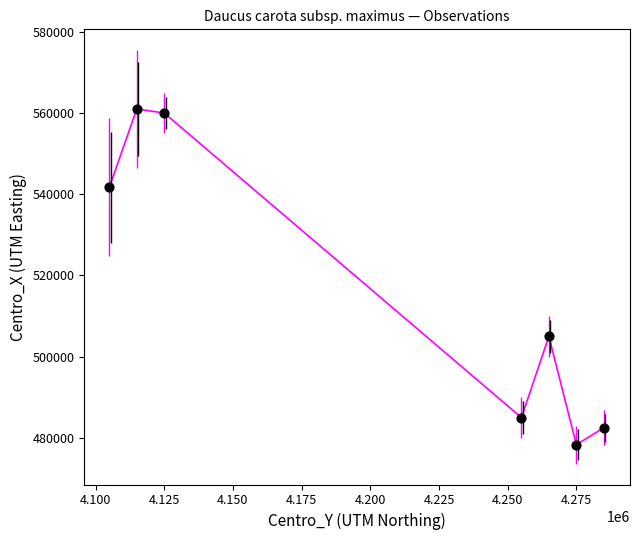

What is the average X value?

4203571.4